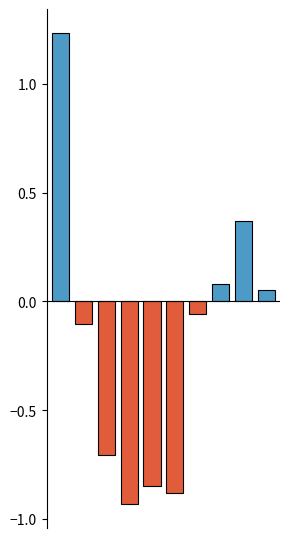

What is the difference between the maximum and minimum values?

2.2